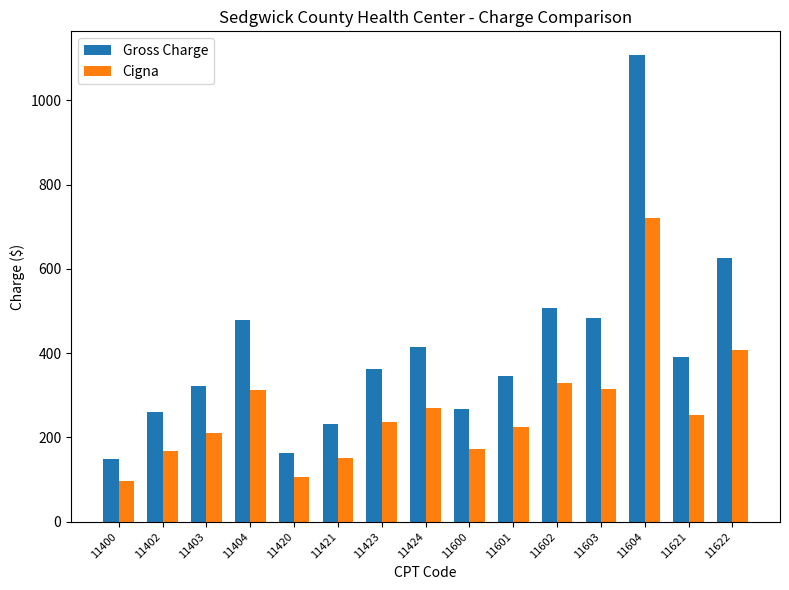

List the series in order of their peak value, lowest first.

Cigna, Gross Charge